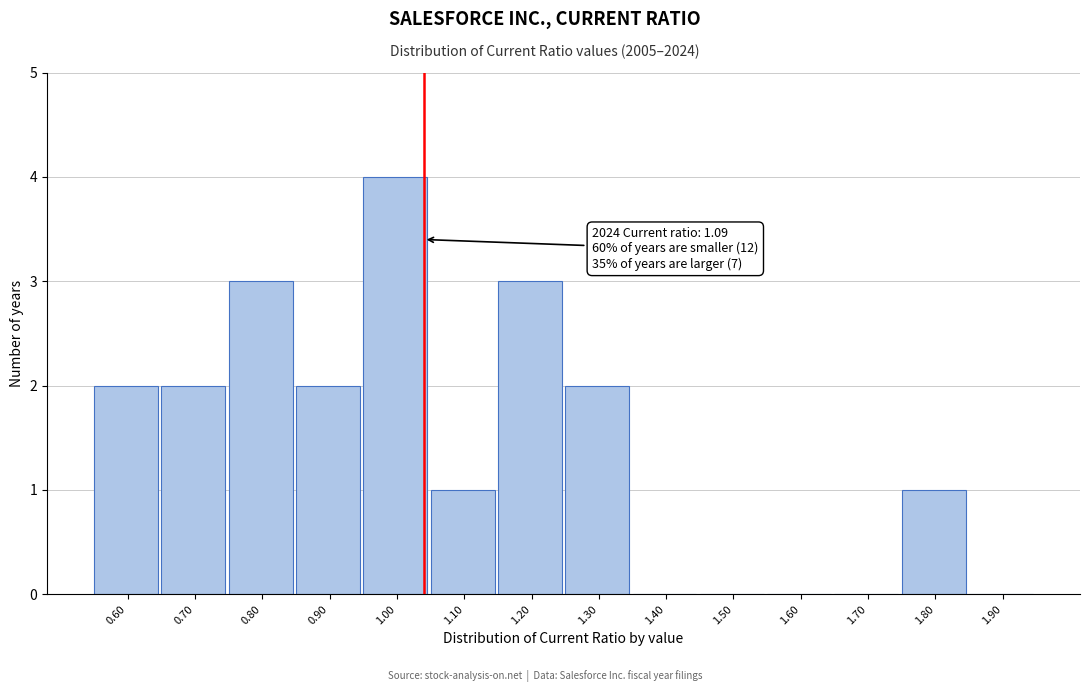

Reading left to right, extract all data points from this chart.

0.60=2	0.70=2	0.80=3	0.90=2	1.00=4	1.10=1	1.20=3	1.30=2	1.40=0	1.50=0	1.60=0	1.70=0	1.80=1	1.90=0